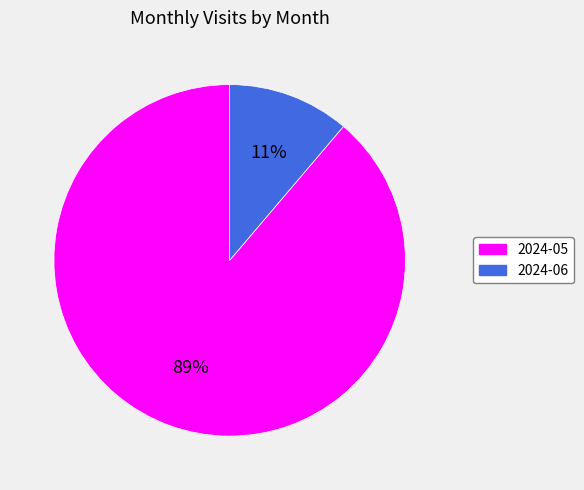

Rank the categories by value from highest to lowest.

2024-05, 2024-06